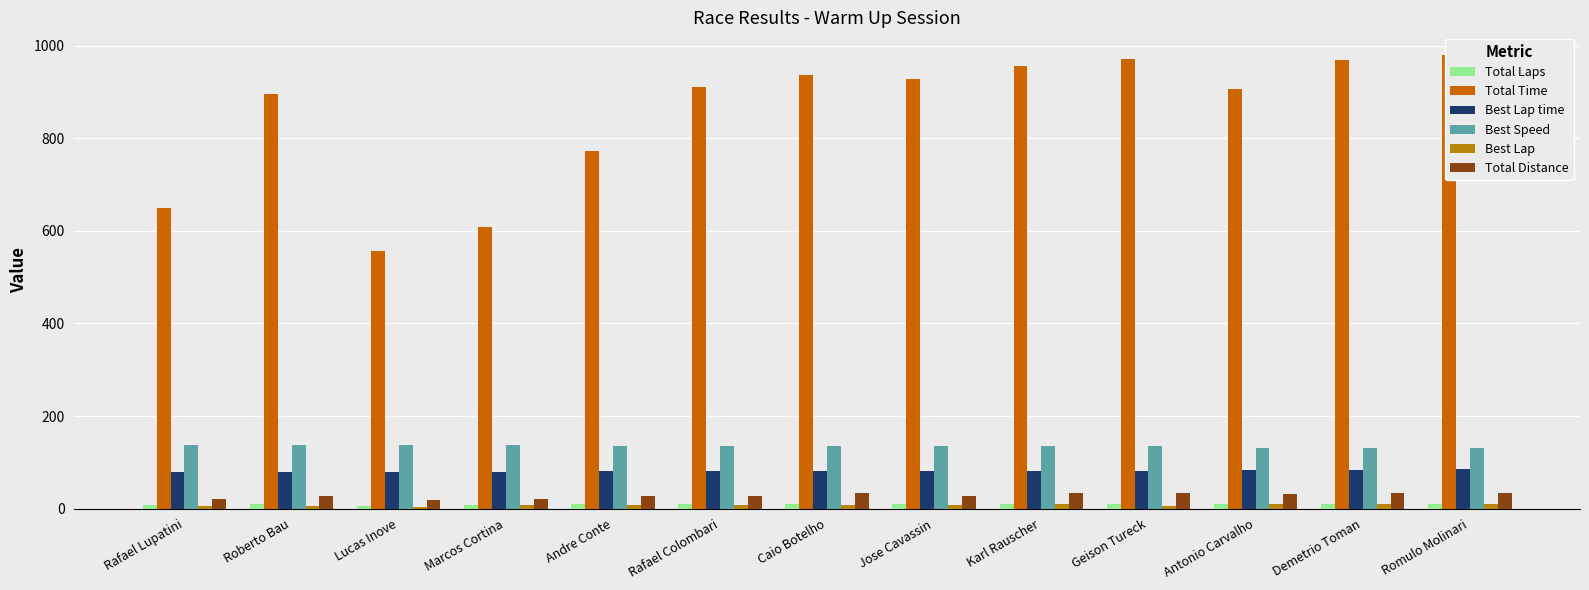

Which series has the widest spread of values?

Total Time